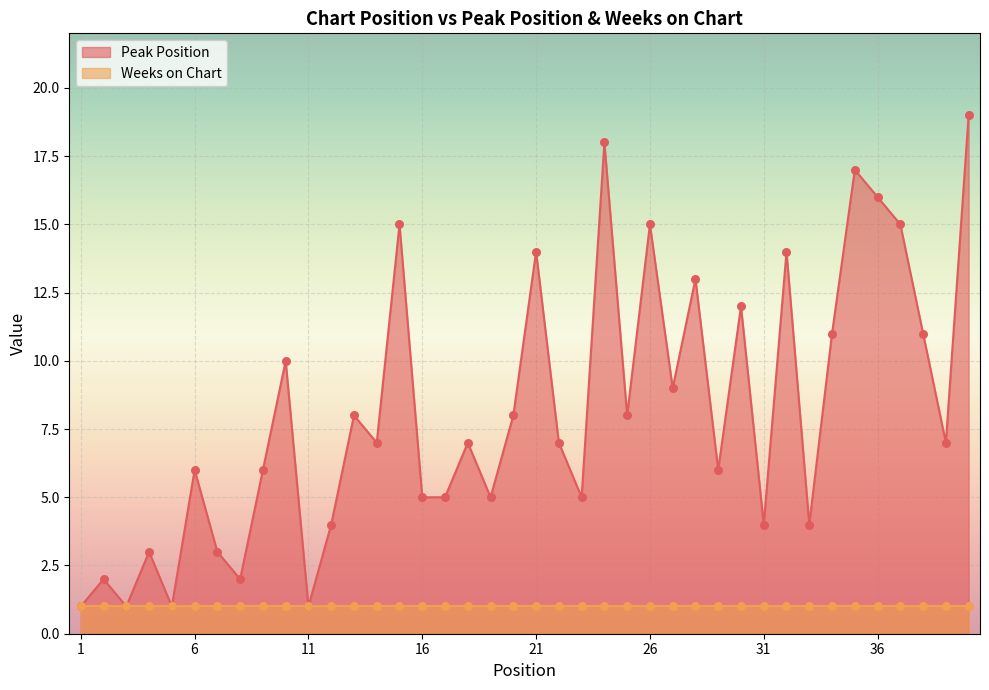

What is the change in value from 1 to 14?

+6